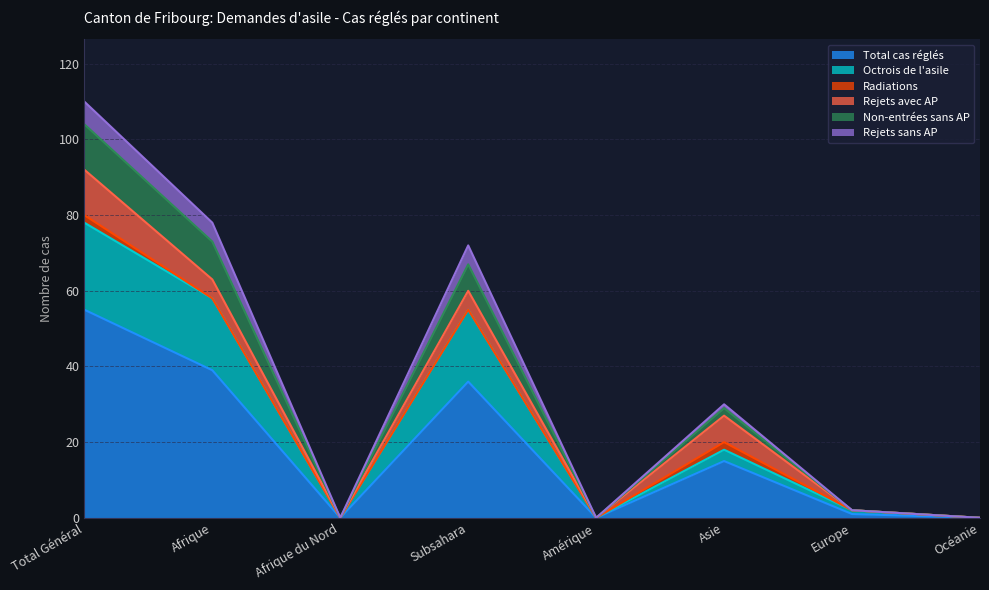

Where does the Non-entrées sans AP series first go above 20?

Total Général